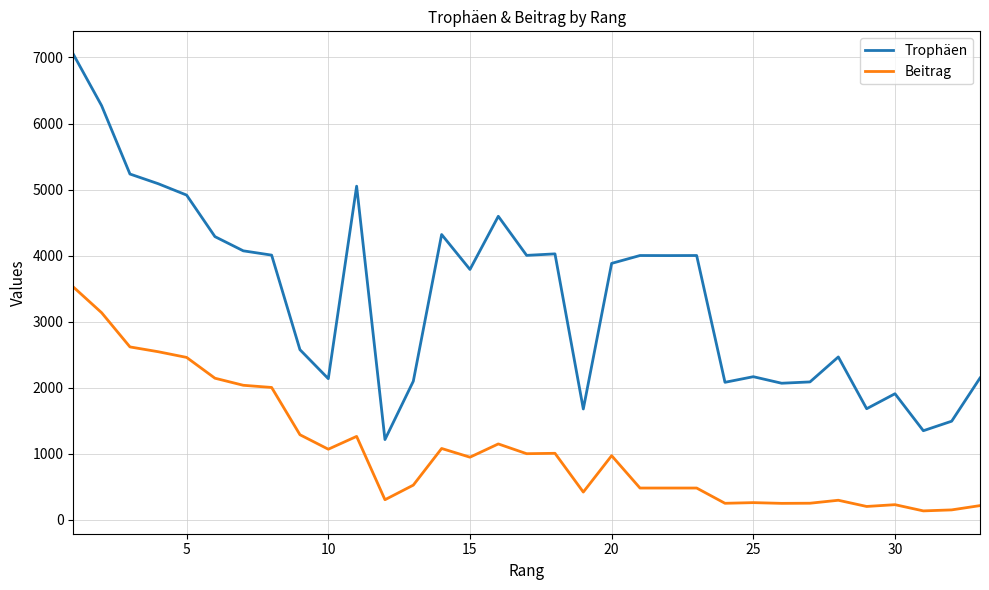

True or false: Beitrag and Trophäen cross at least once.

False